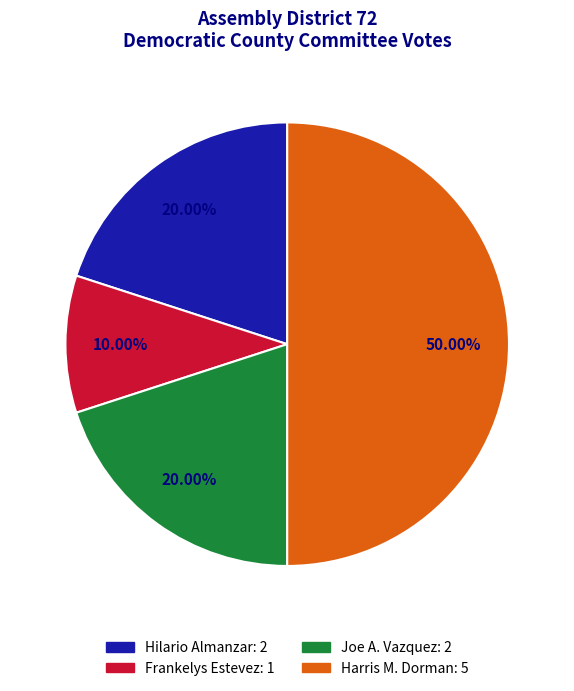

What portion of the pie excludes Hilario Almanzar?

80.0%